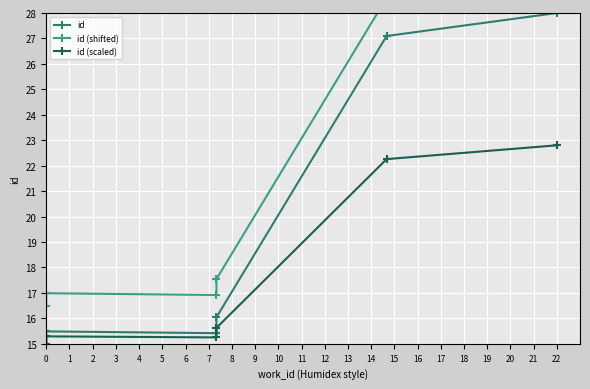

What is the difference between the maximum and minimum values in the id series?

13.0